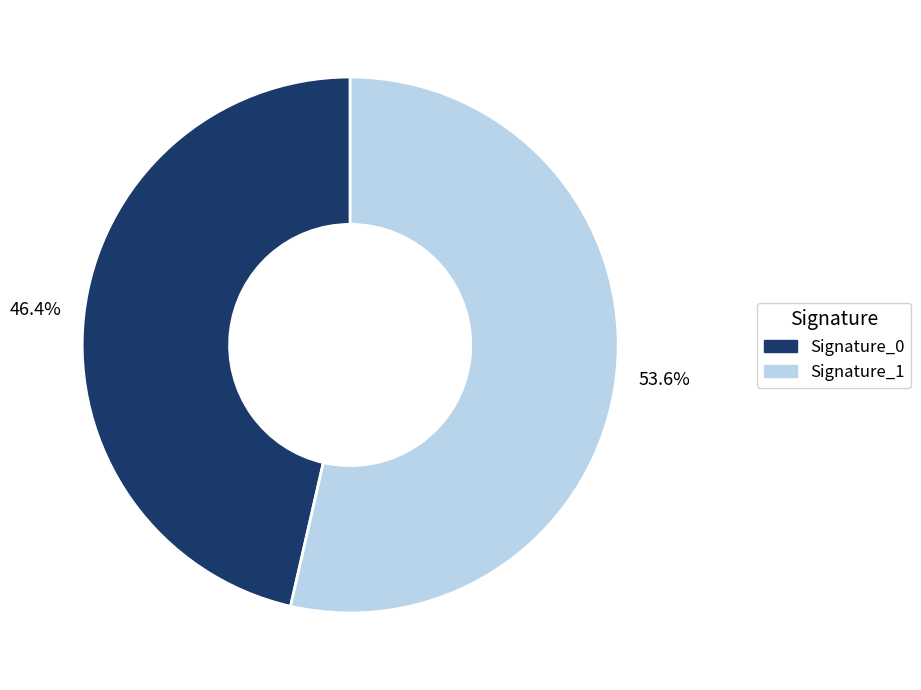

Is there a majority slice in this chart?

Yes